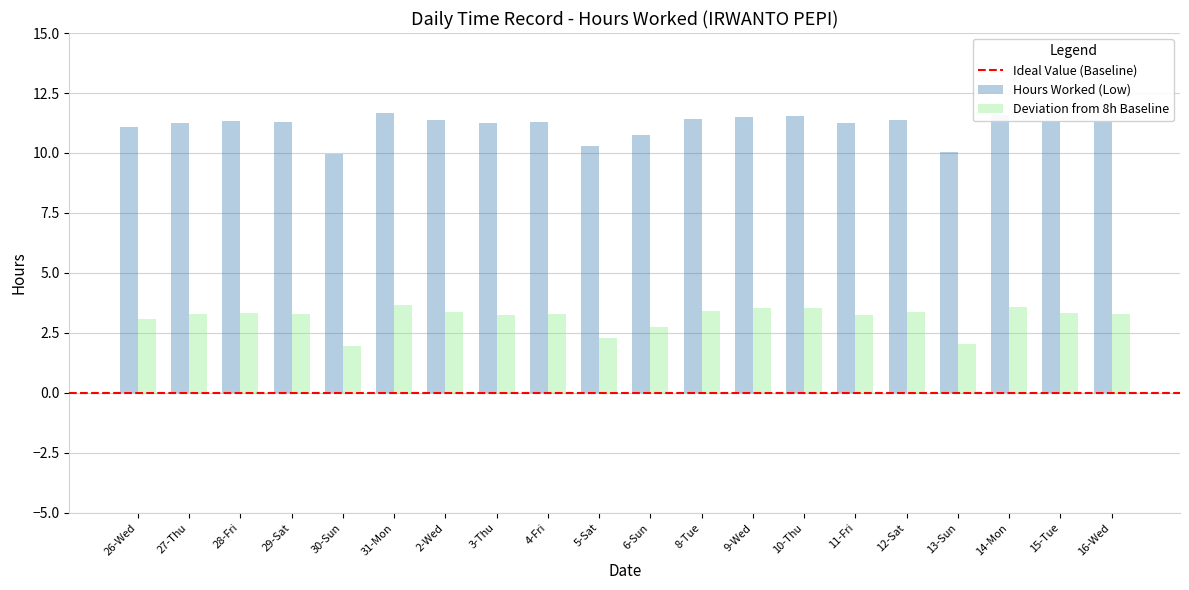

What position from the right is 10-Thu?

7